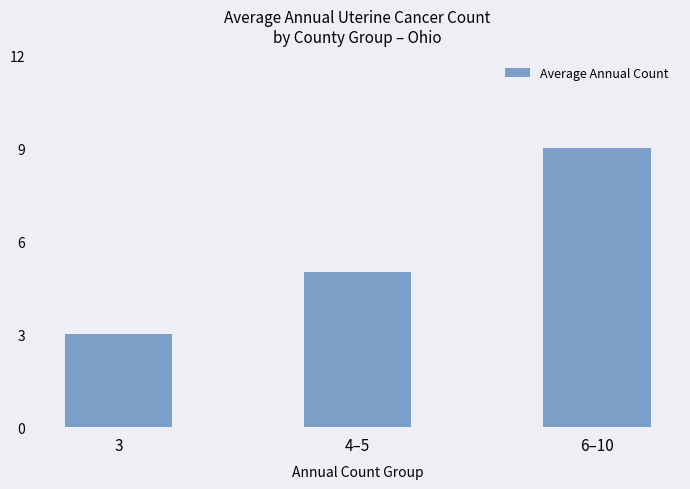

Reading left to right, list all the values displayed in this chart.

3=3	4–5=5	6–10=9